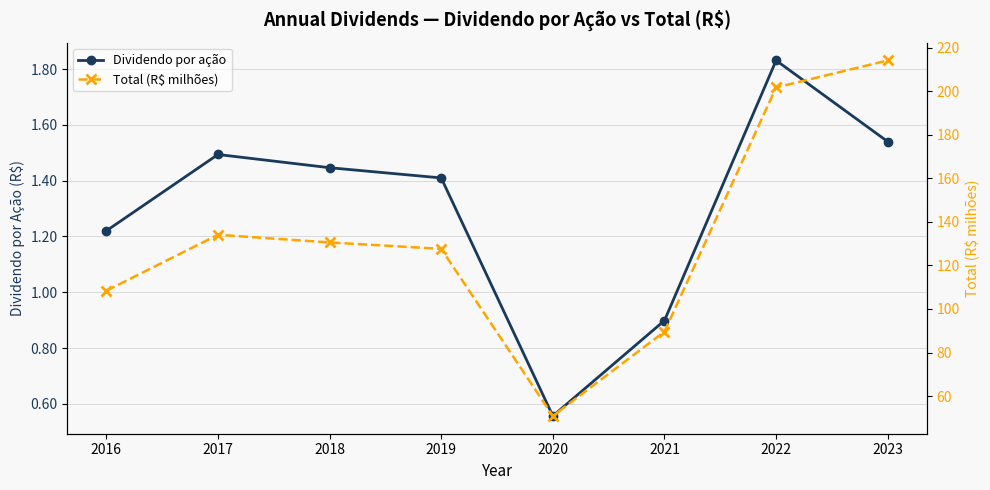

Reading left to right, what are all the values shown in this chart?

Dividendo por ação: 1.2	1.5	1.4	1.4	0.6	0.9	1.8	1.5
Total (R$ milhões): 108.4	134.1	130.6	127.6	50.9	89.6	201.8	214.2